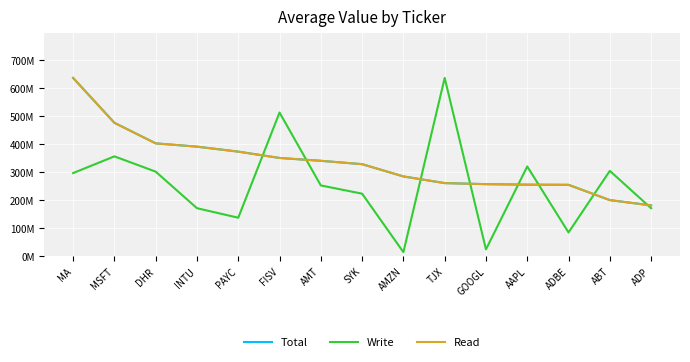

What position from the left is INTU?

4